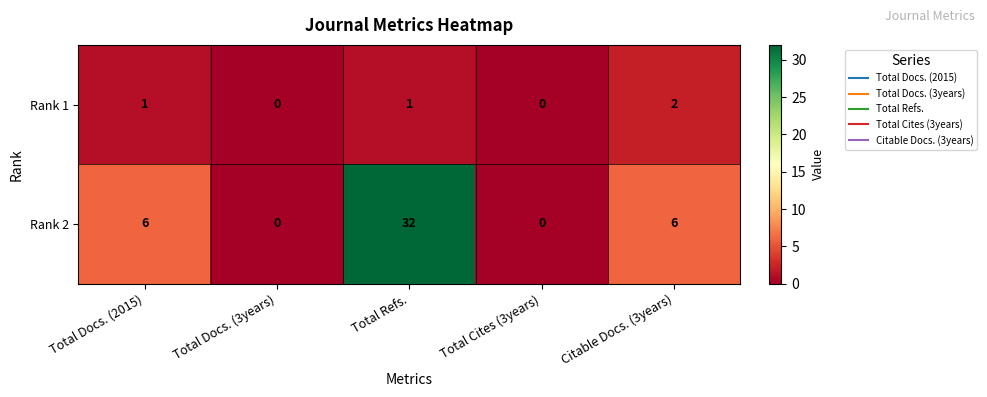

List the series in order of their peak value, highest first.

Rank 2, Rank 1